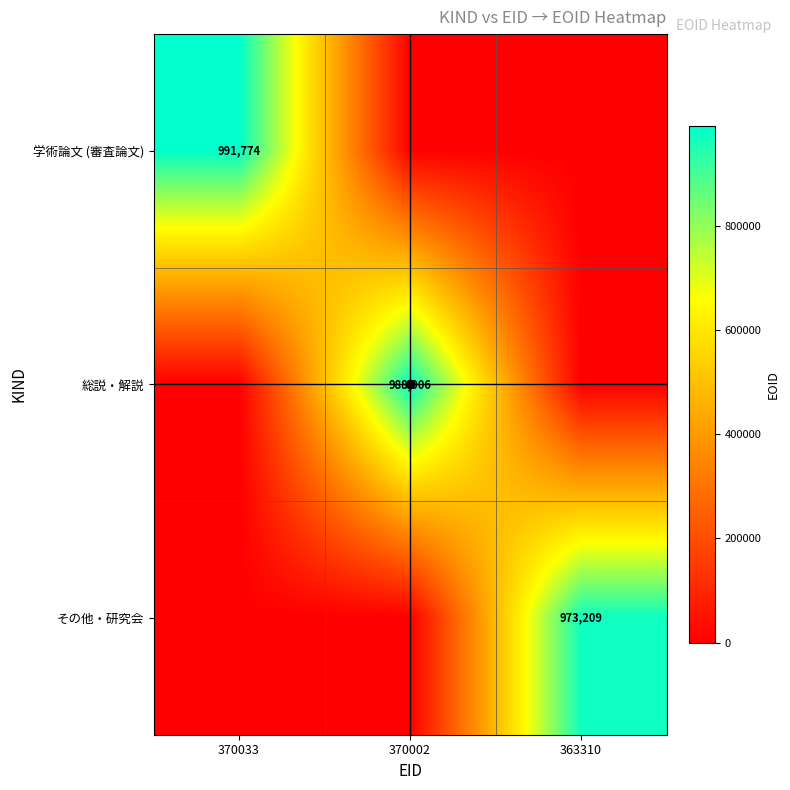

List the series in order of their overall mean, highest first.

学術論文 (審査論文), 総説・解説, その他・研究会